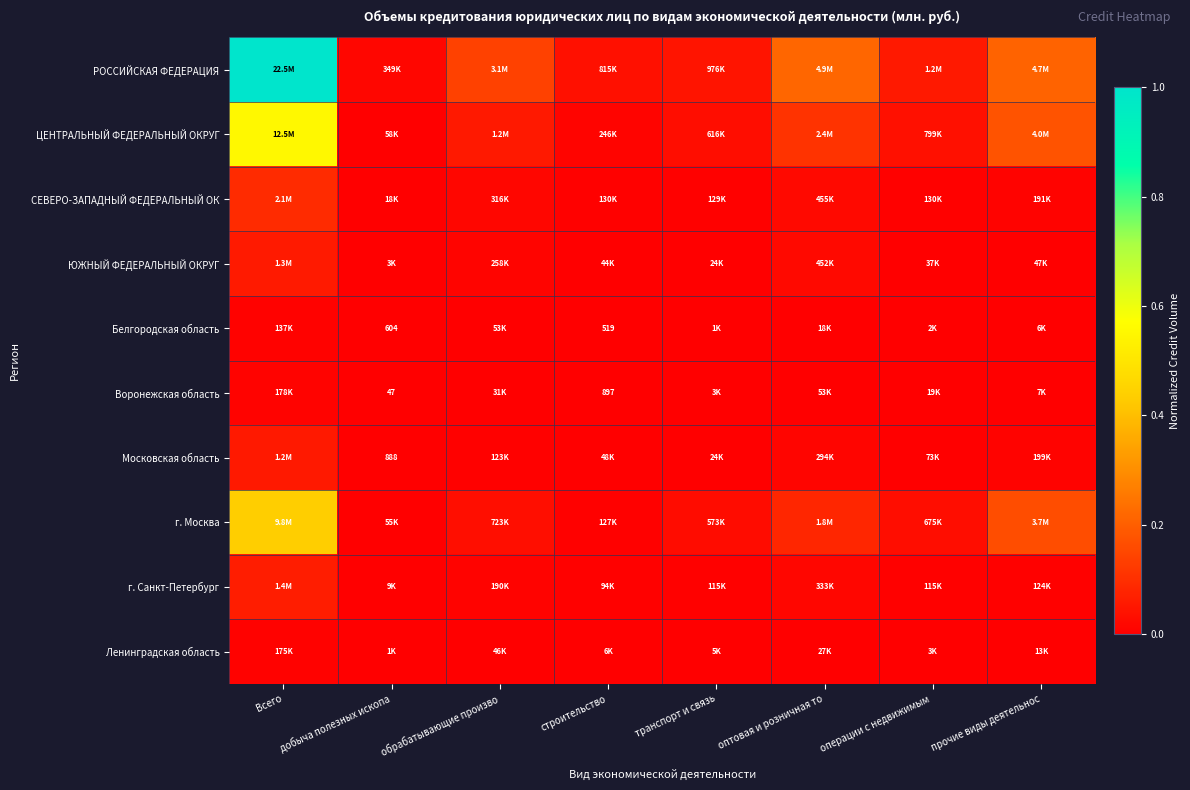

The value of Белгородская область at строительство is 0.0. True or false?

True